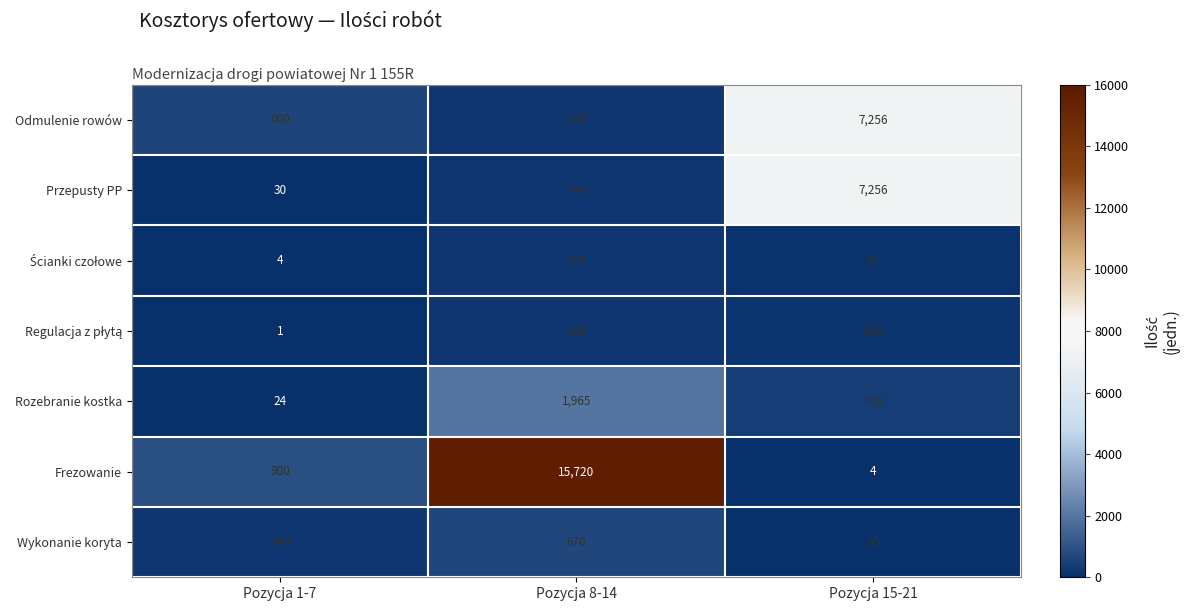

Between Pozycja 1-7 and Pozycja 15-21, which series saw the biggest shift?

Przepusty PP